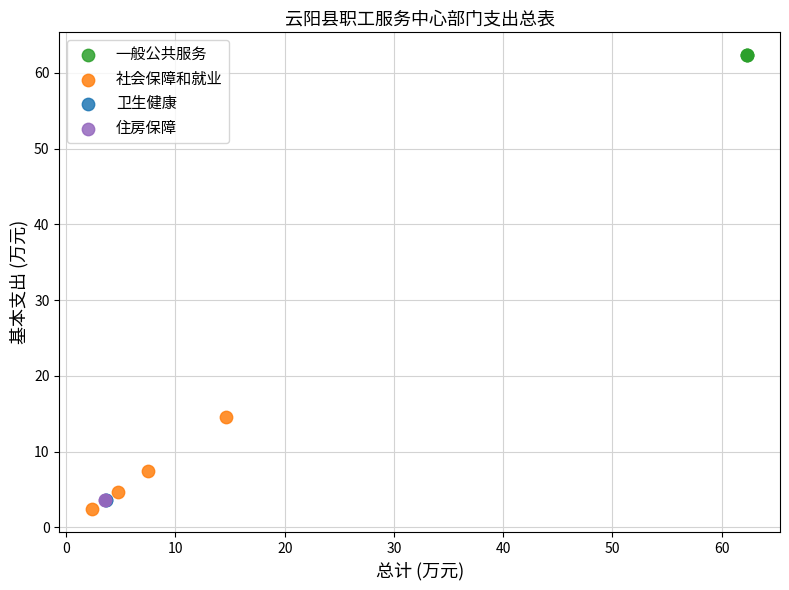

What are all the series names shown in the legend?

一般公共服务, 社会保障和就业, 卫生健康, 住房保障